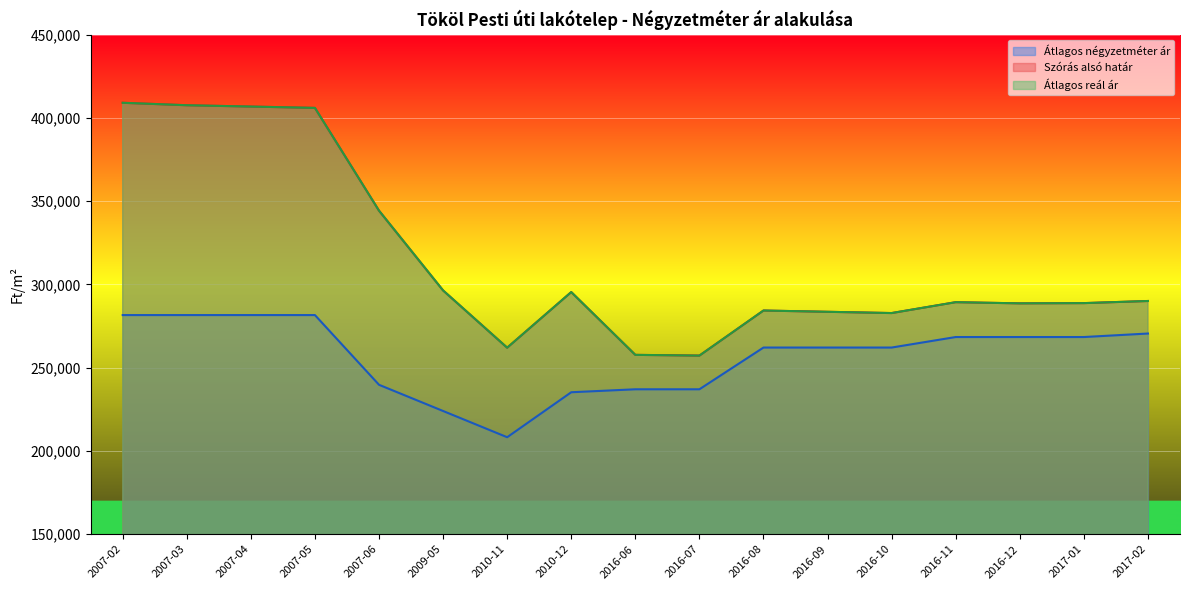

How many lines are shown in the chart?

3